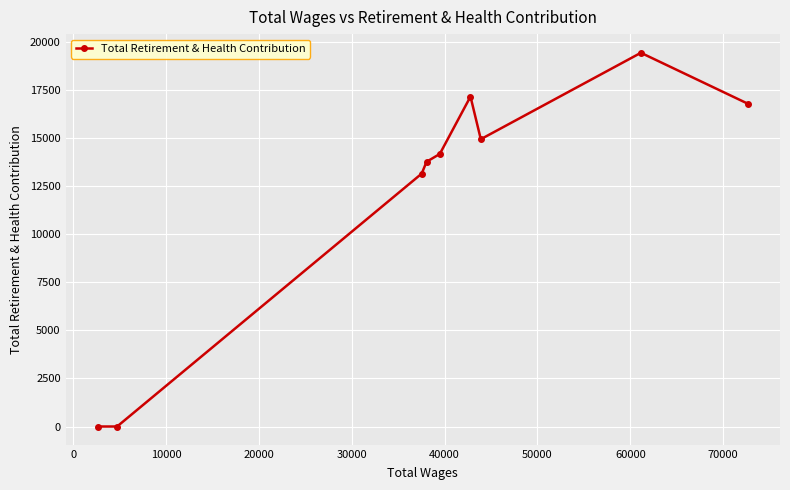

True or false: the data has more than 2 interior local peaks.

False